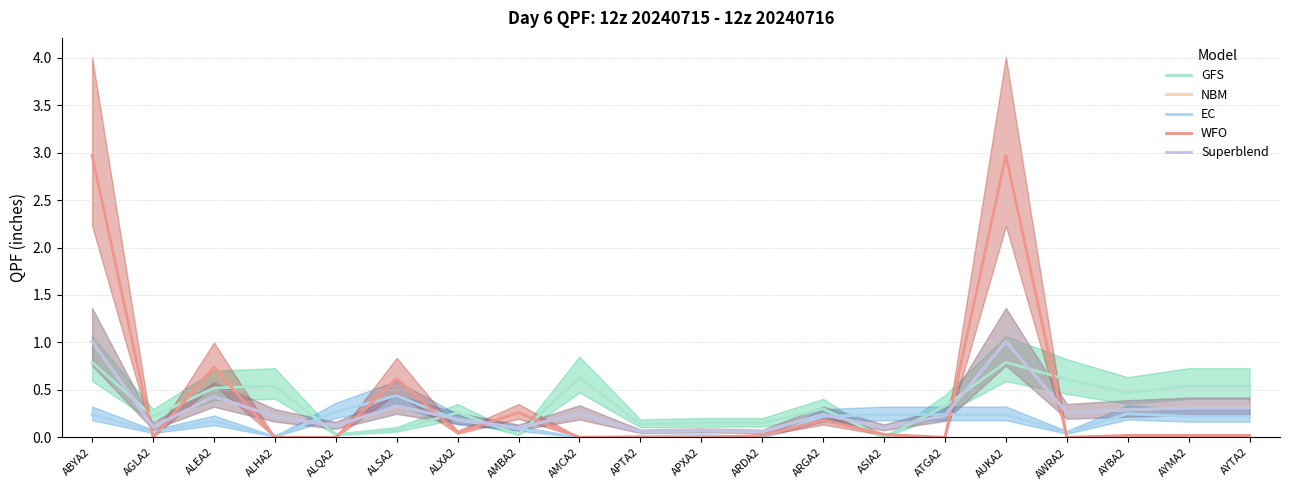

Is this an area chart (filled region under the line)?

No